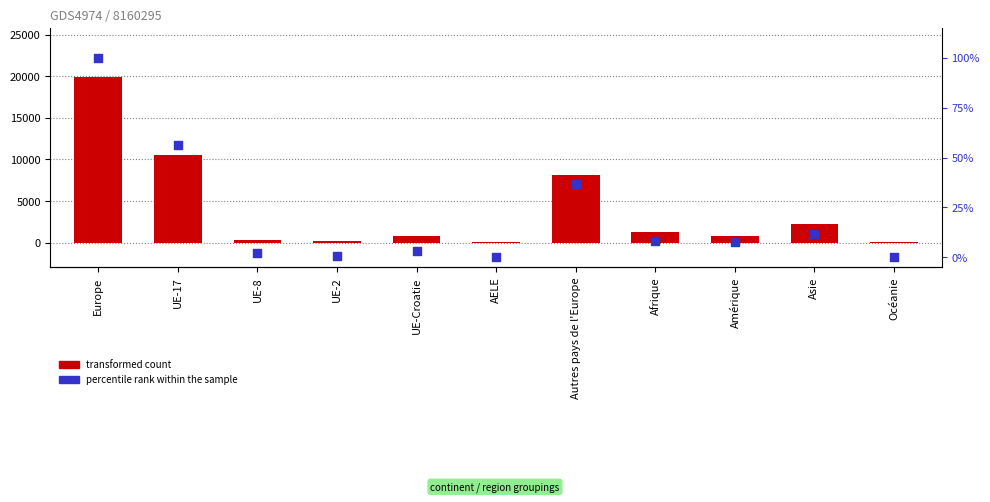

At how many categories does at least one series exceed 9319?

2